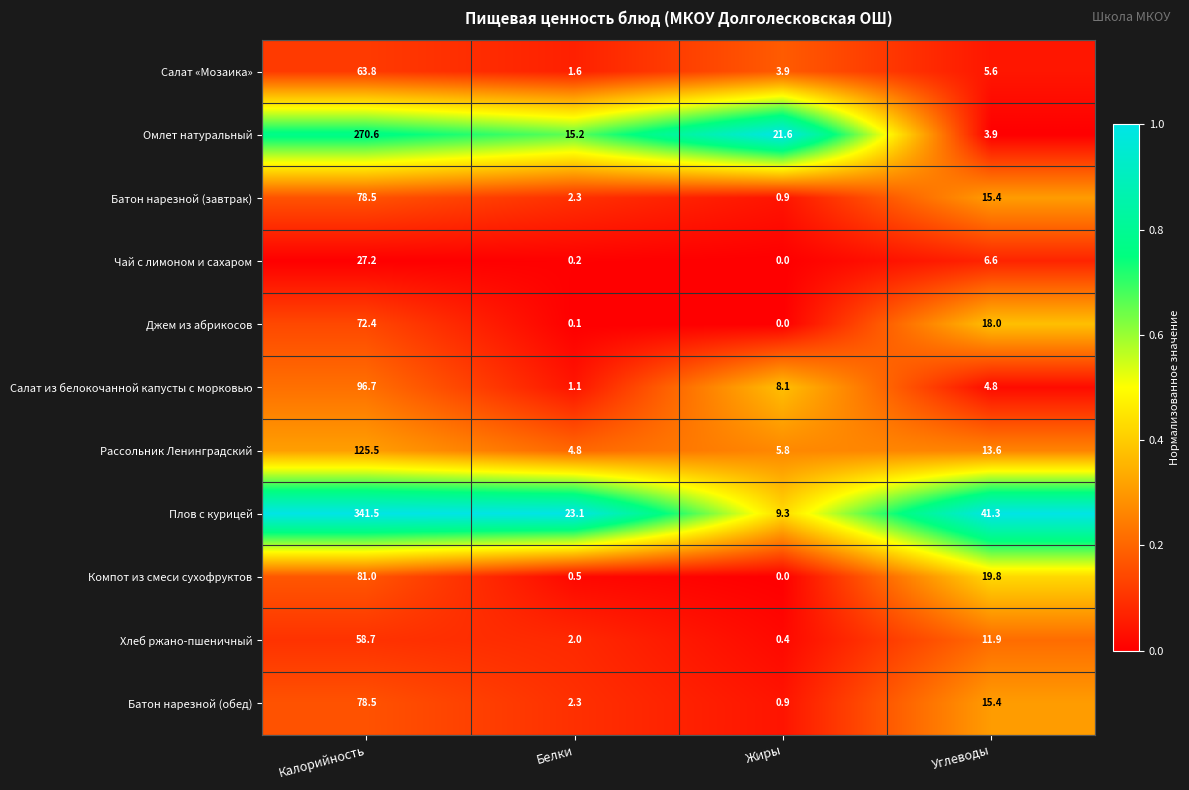

True or false: Омлет натуральный has a value of 21.6 at Жиры.

True